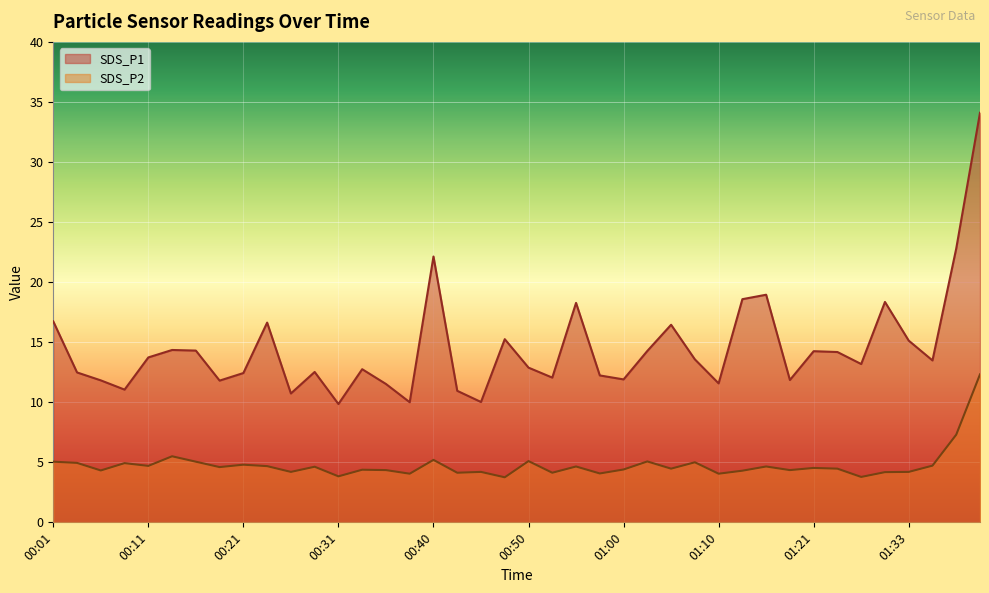

How many interior local valleys does the SDS_P2 series have?

14